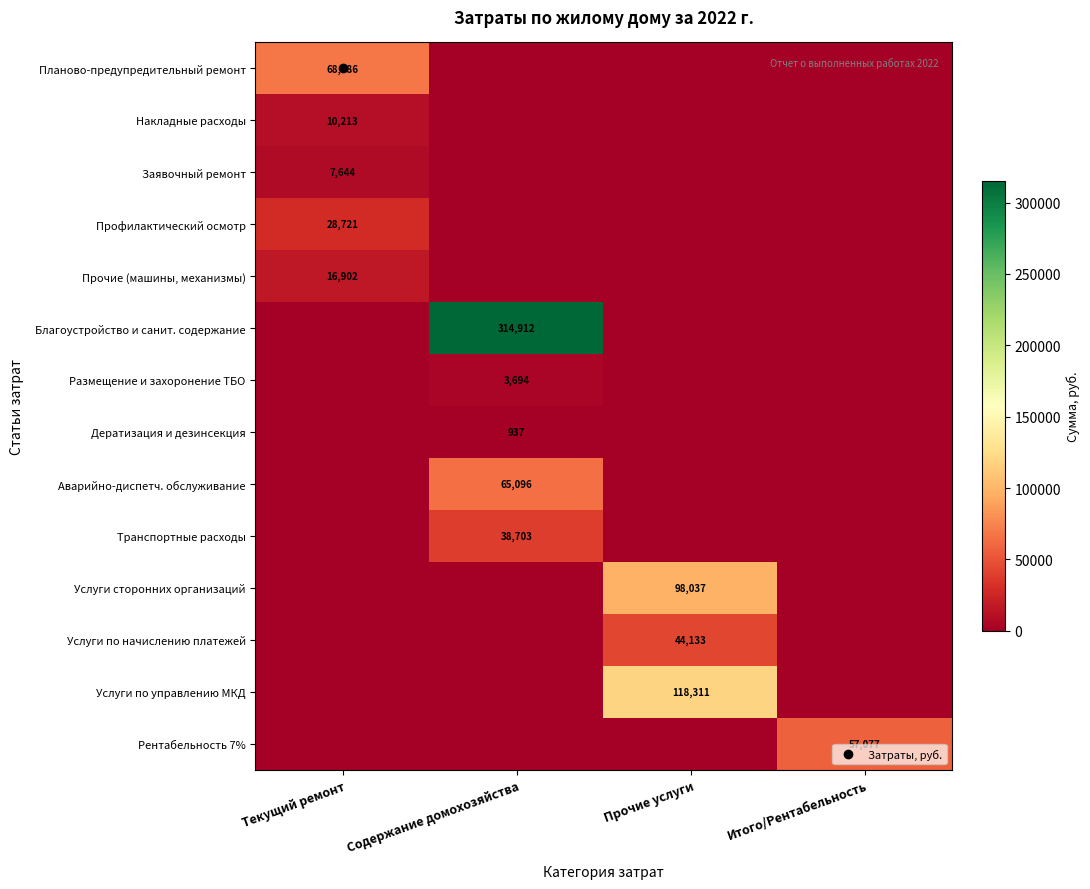

Which series has the largest range (max minus min)?

Благоустройство и санит. содержание